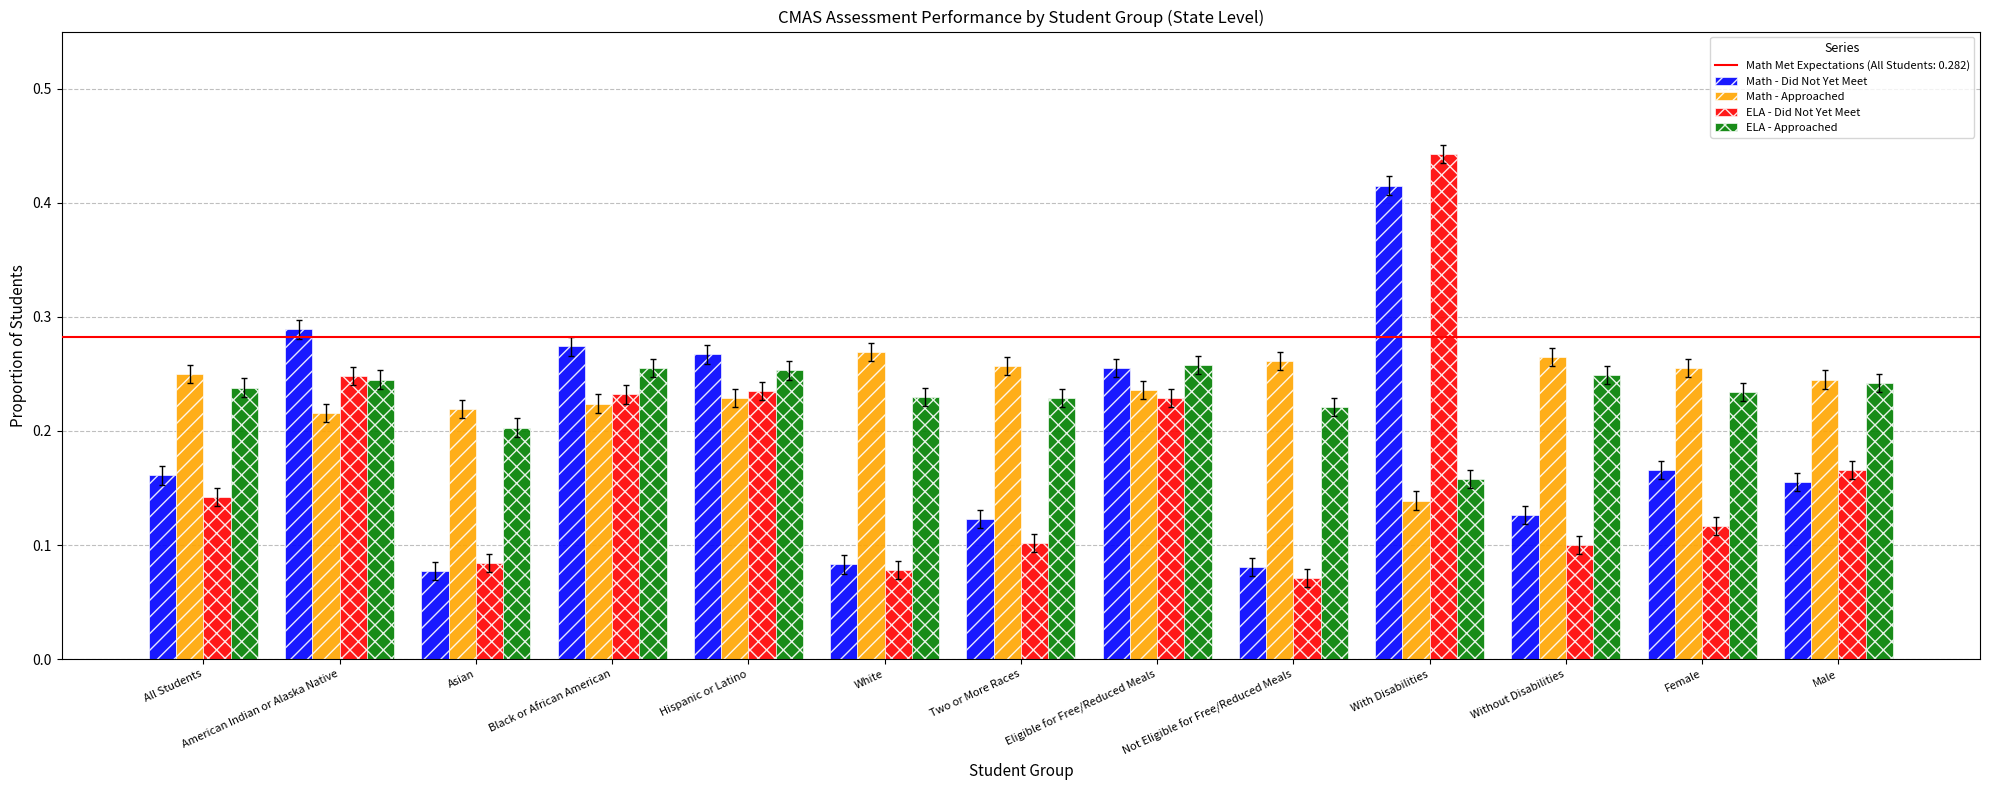

At which category is the sum across all series the highest?

With Disabilities